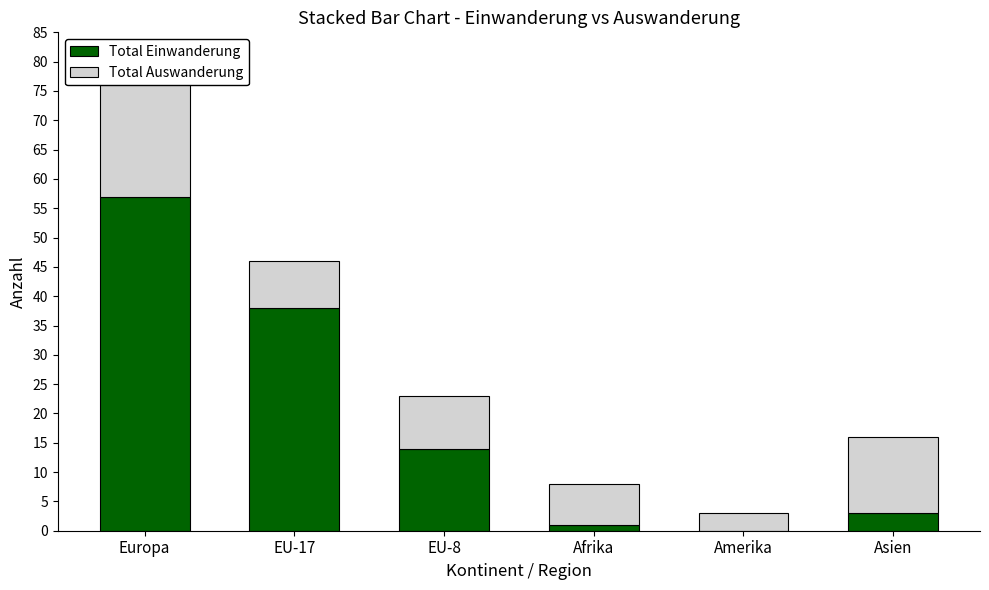

What value does the Total Einwanderung series have at Europa?

23